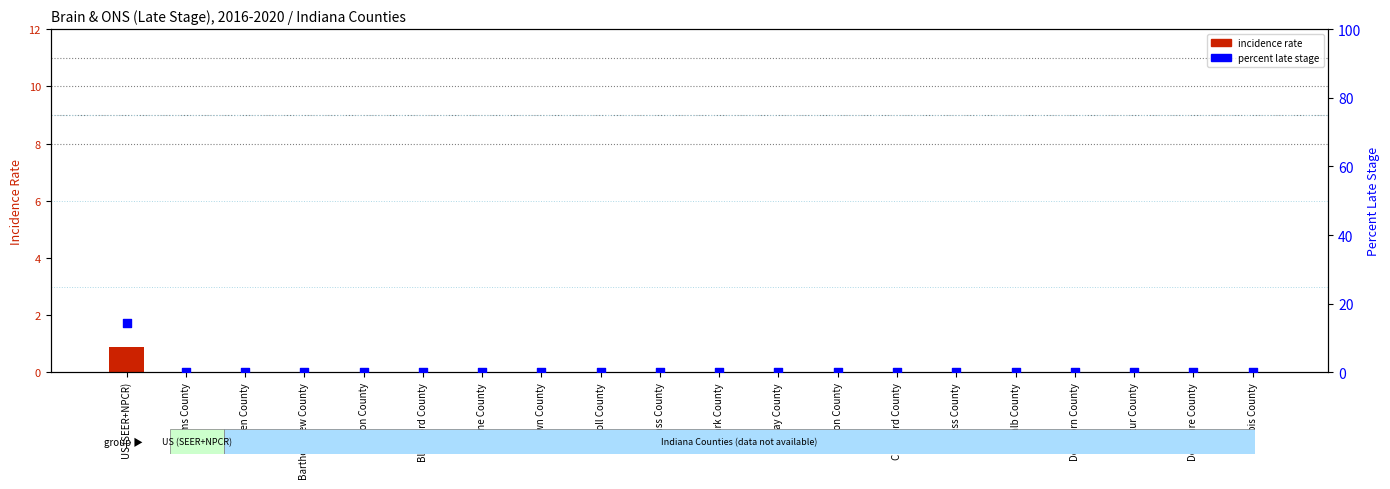

Is the value of percent late stage at Daviess County greater than the value of incidence rate at DeKalb County?

No